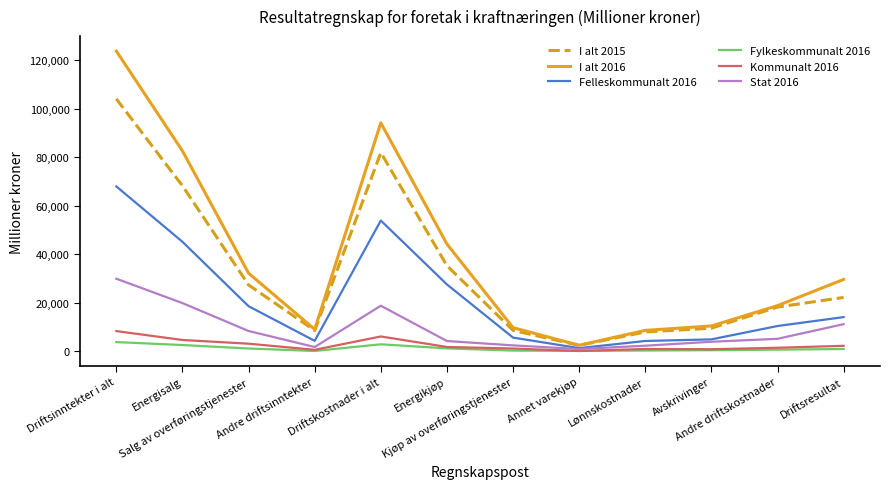

What is the maximum value shown in the chart?

123809